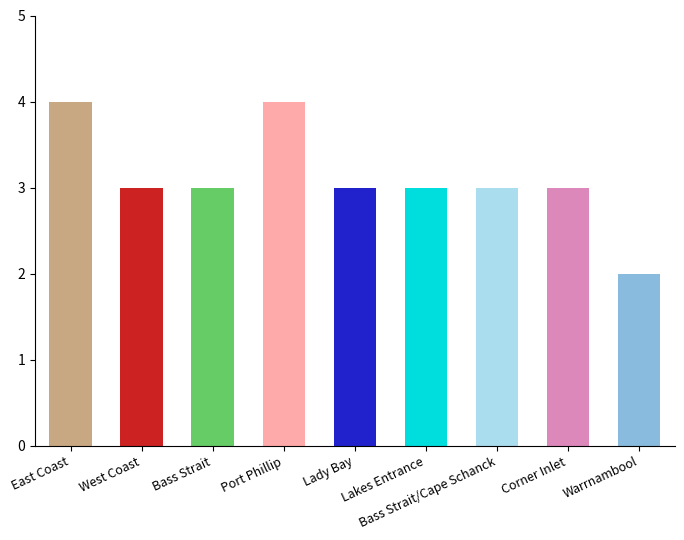

What position from the left is Lakes Entrance?

6